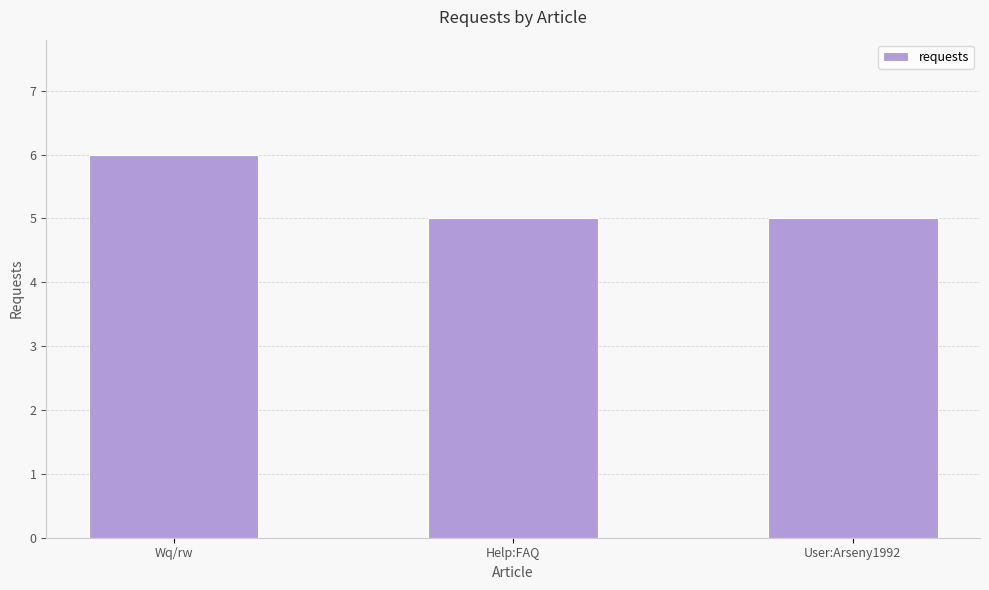

Which category has the highest value across all series?

Wq/rw